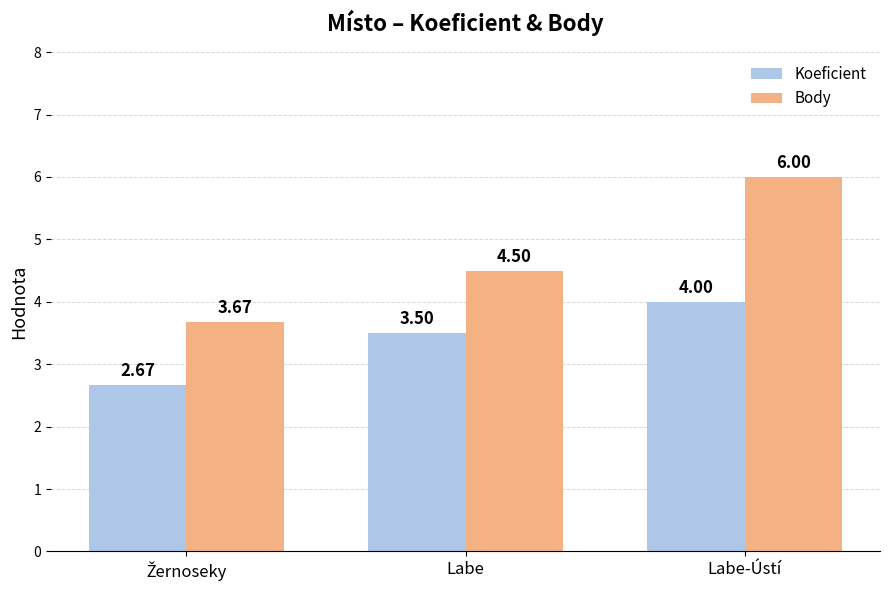

List the series in order of their peak value, highest first.

Body, Koeficient